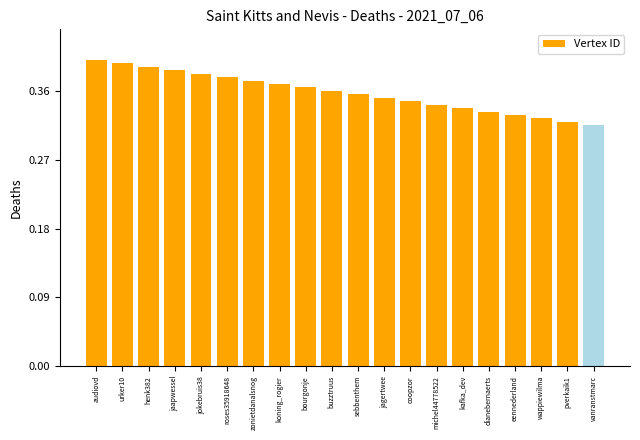

Does the chart contain any negative values?

No